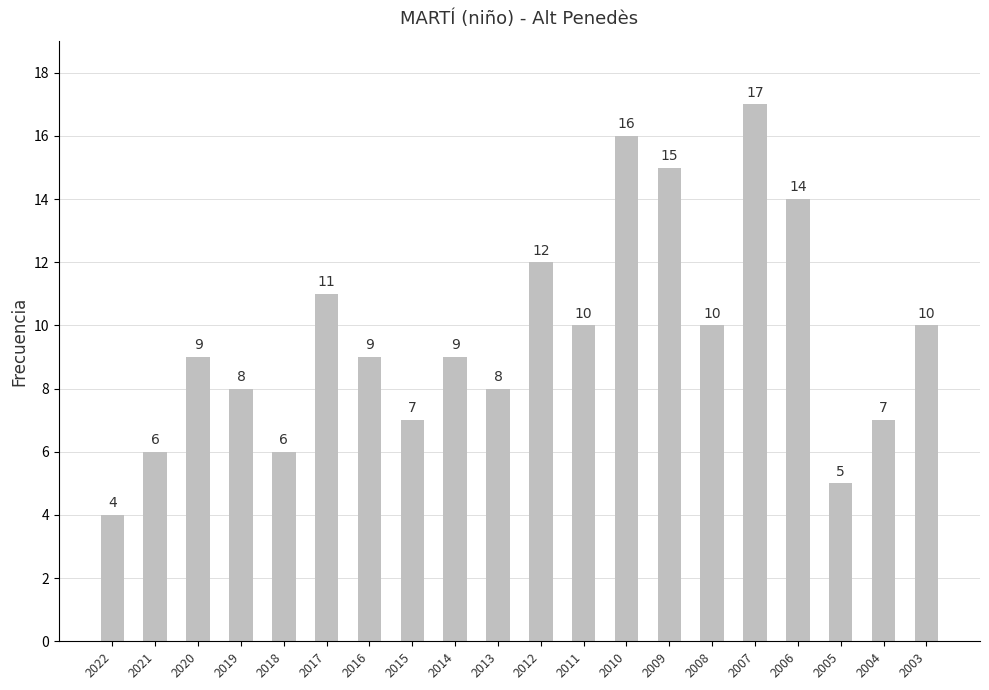

Reading left to right, what are all the values shown in this chart?

2022=4	2021=6	2020=9	2019=8	2018=6	2017=11	2016=9	2015=7	2014=9	2013=8	2012=12	2011=10	2010=16	2009=15	2008=10	2007=17	2006=14	2005=5	2004=7	2003=10